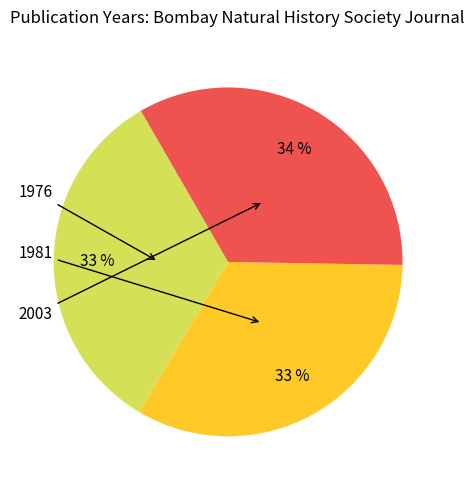

Is there any slice that represents more than half of the pie?

No